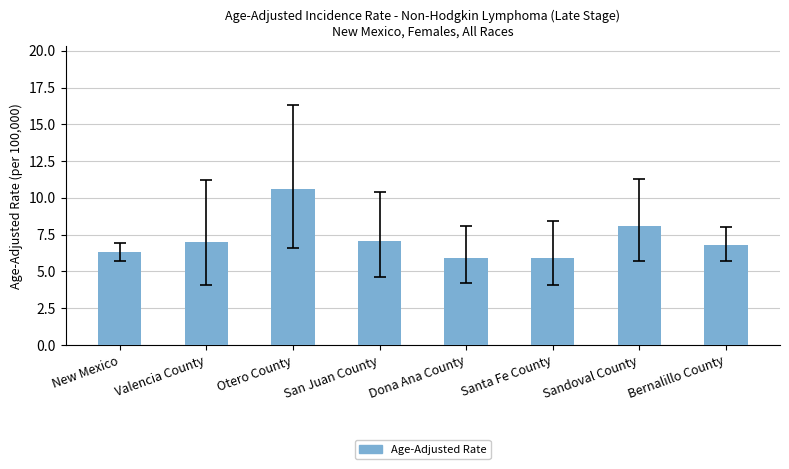

The chart shows a value of 3.0 at Dona Ana County. True or false?

False